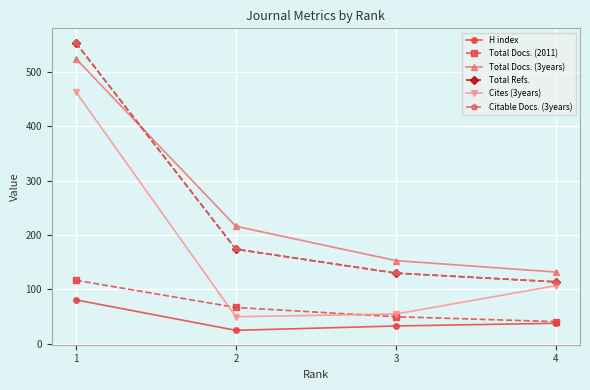

Does the chart have visible grid lines?

Yes